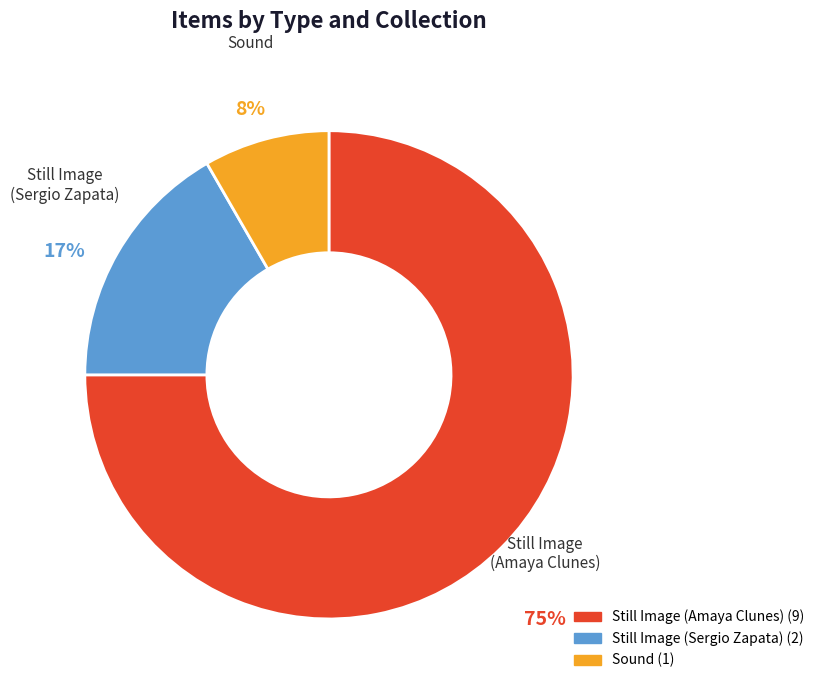

Does any single category account for the majority?

Yes